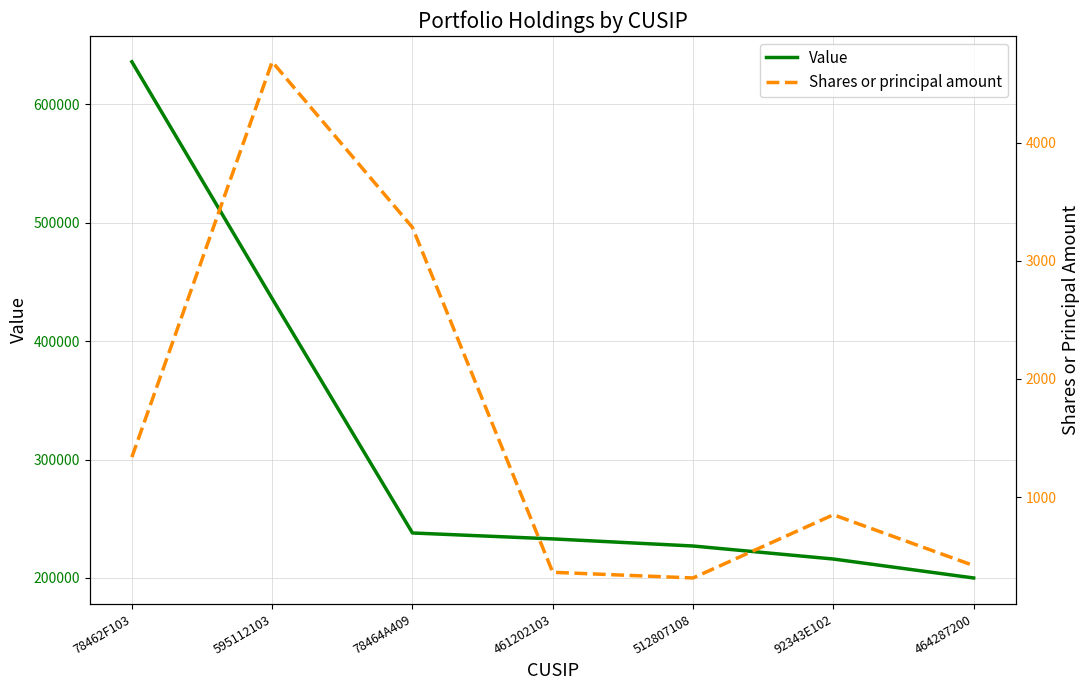

Is the value of Value at 464287200 greater than the value of Shares or principal amount at 512807108?

Yes